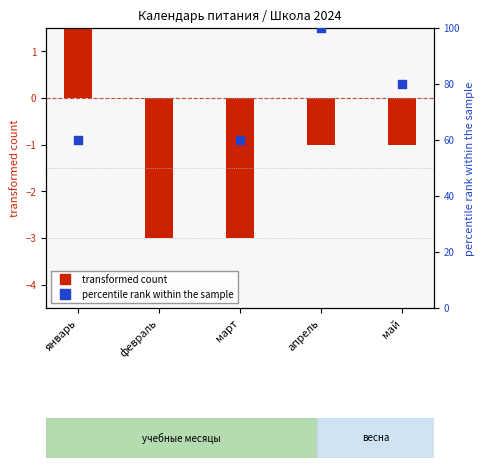

Which series contains the lowest Y value?

transformed count